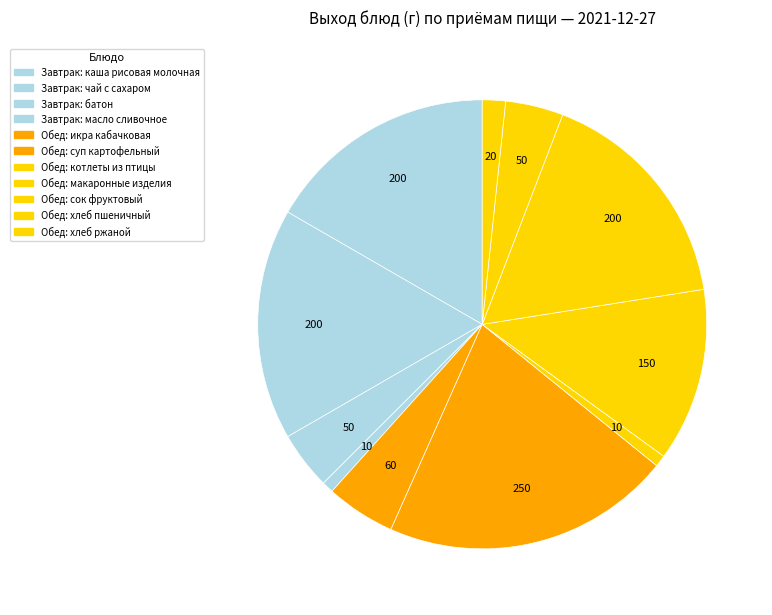

Count the number of slices in the pie.

11